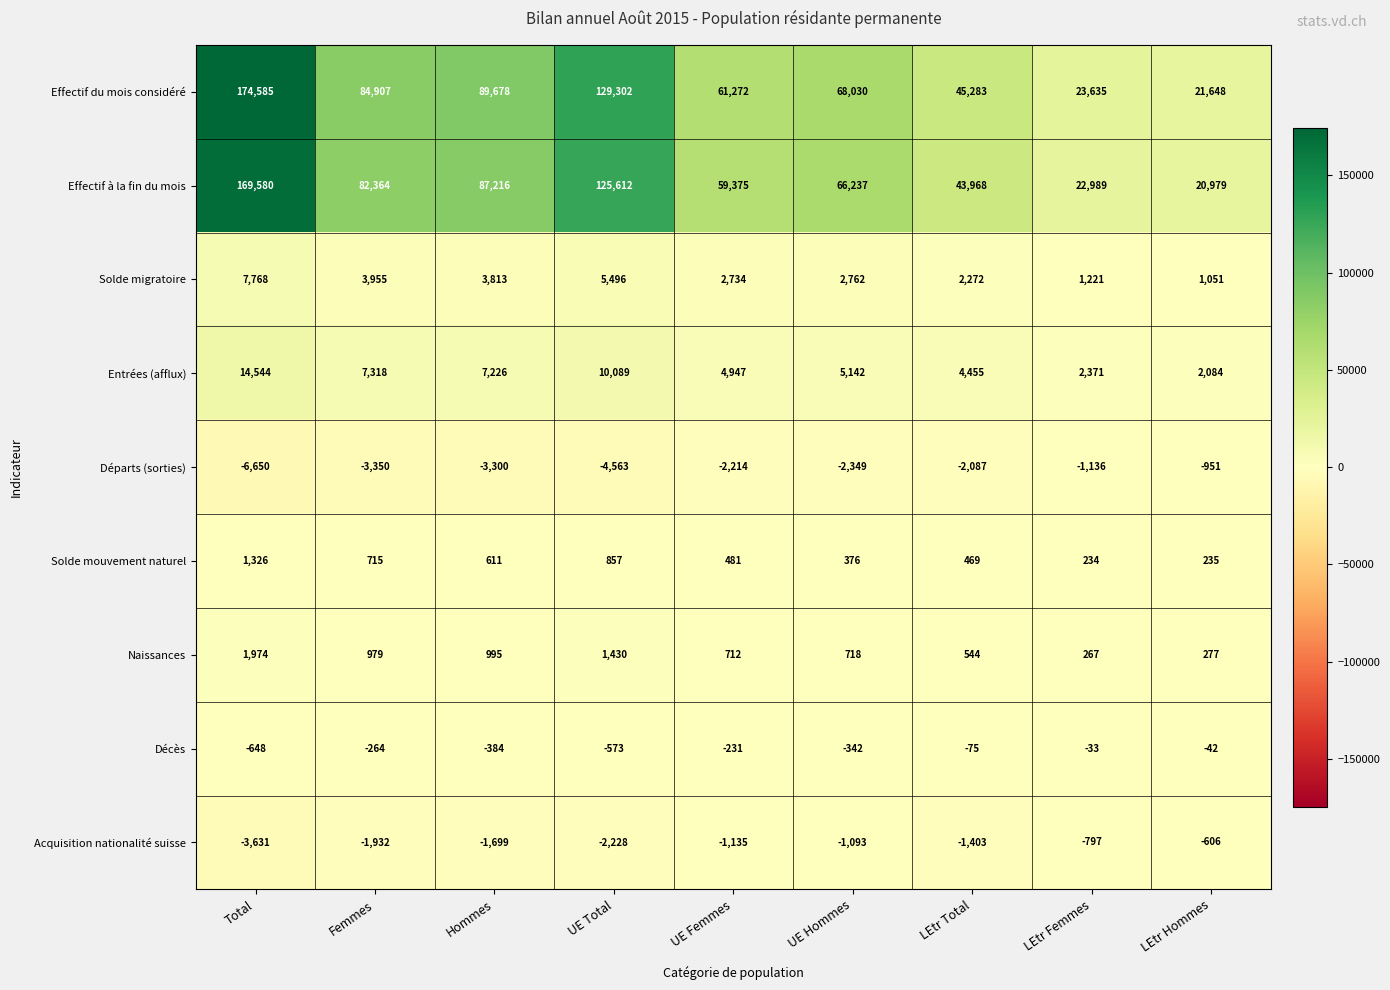

What value does the Décès series have at Femmes, to the nearest 100?

-300